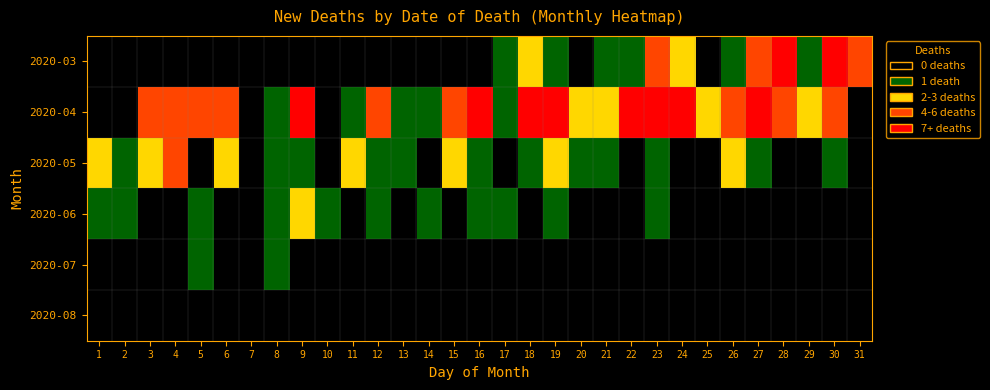

At 14, list the series in order from smallest to largest.

2020-03, 2020-05, 2020-07, 2020-08, 2020-04, 2020-06